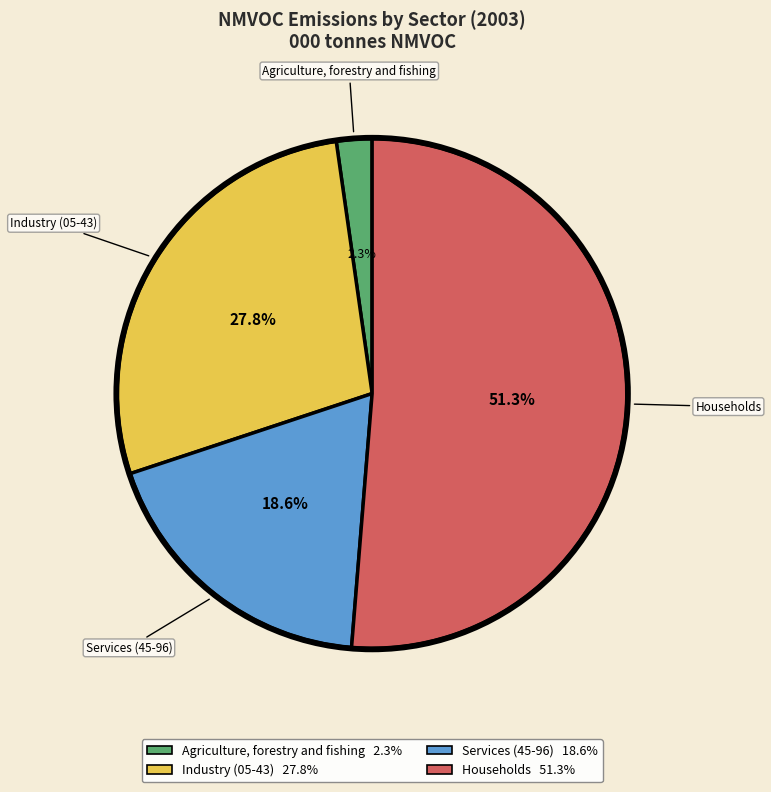

How many segments does this pie chart have?

4